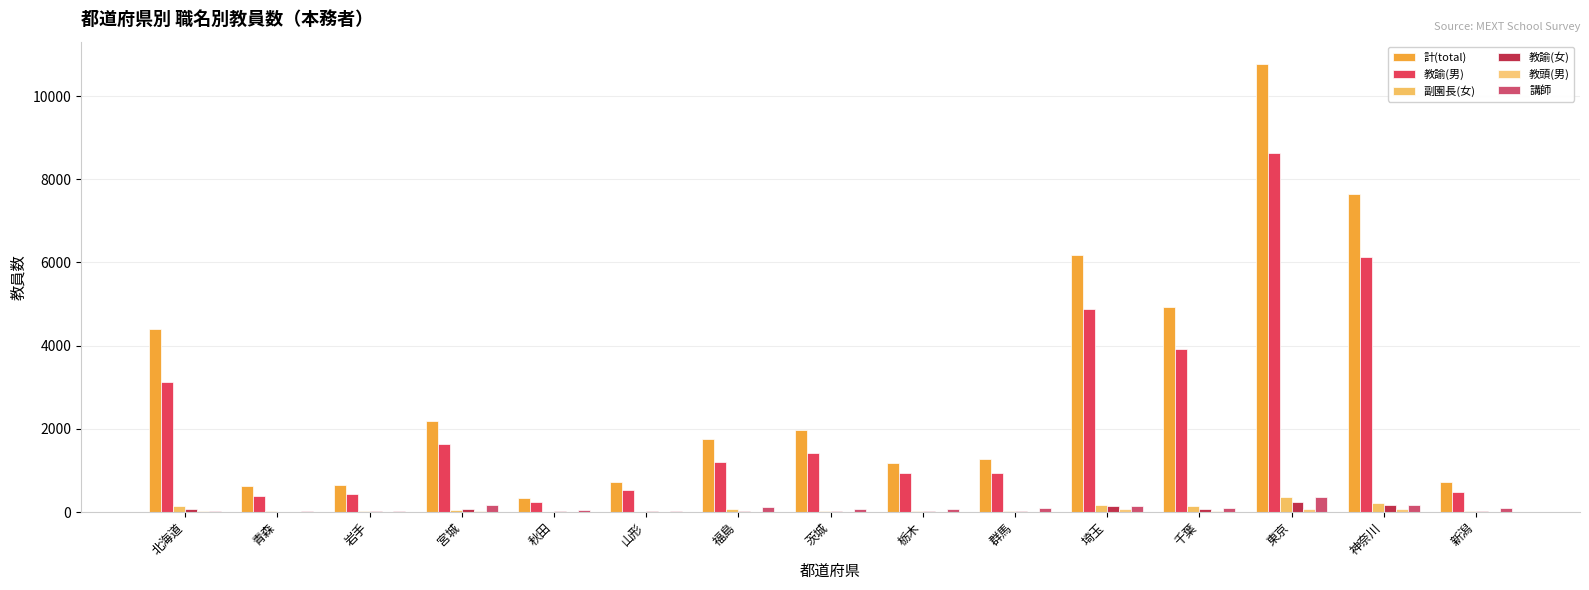

Which series has the largest total across all categories?

計(total)